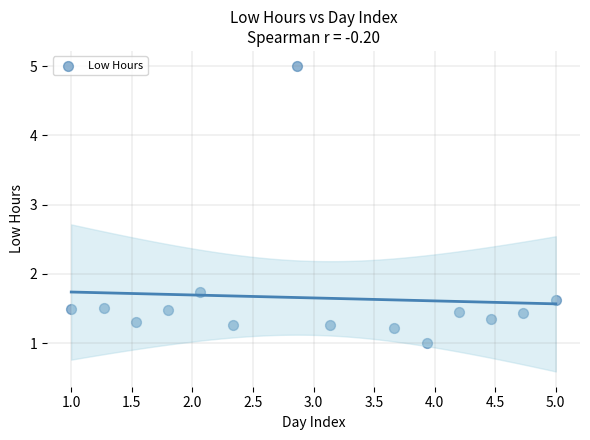

What Y value in the scatter plot is closest to 3?

1.7